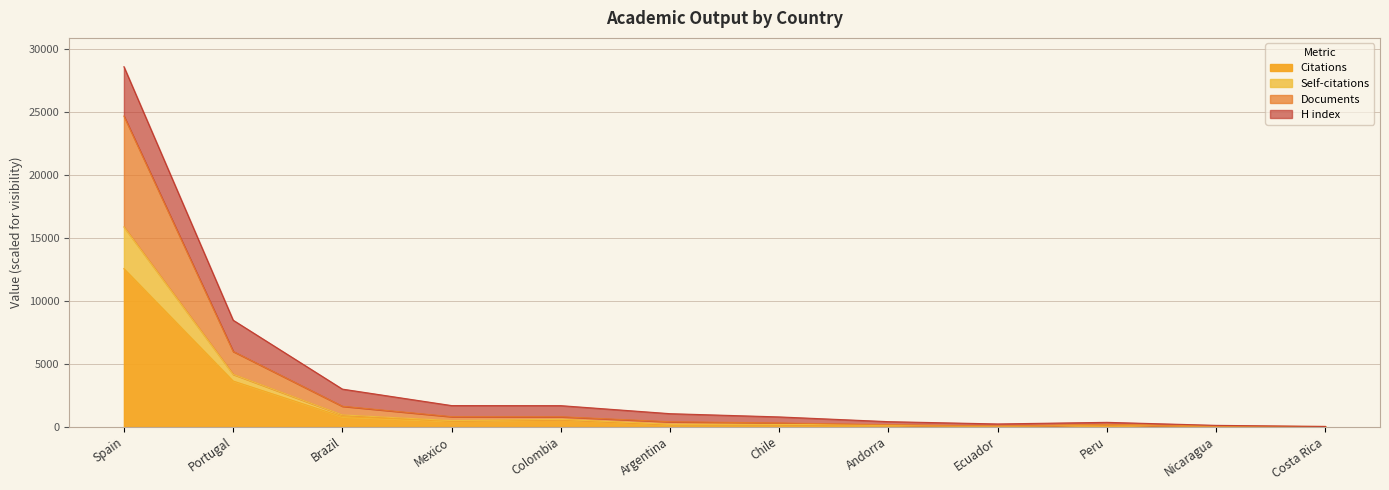

Where is Citations nearest to the value 6268?

Portugal